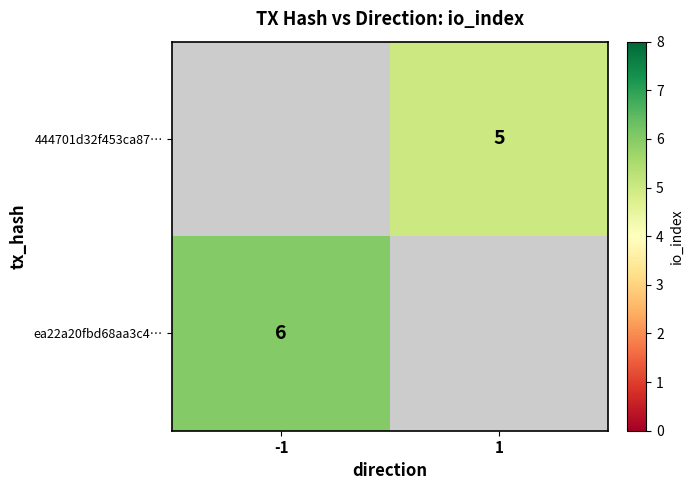

True or false: 444701d32f453ca87… has a value of 1.2 at 1.

False